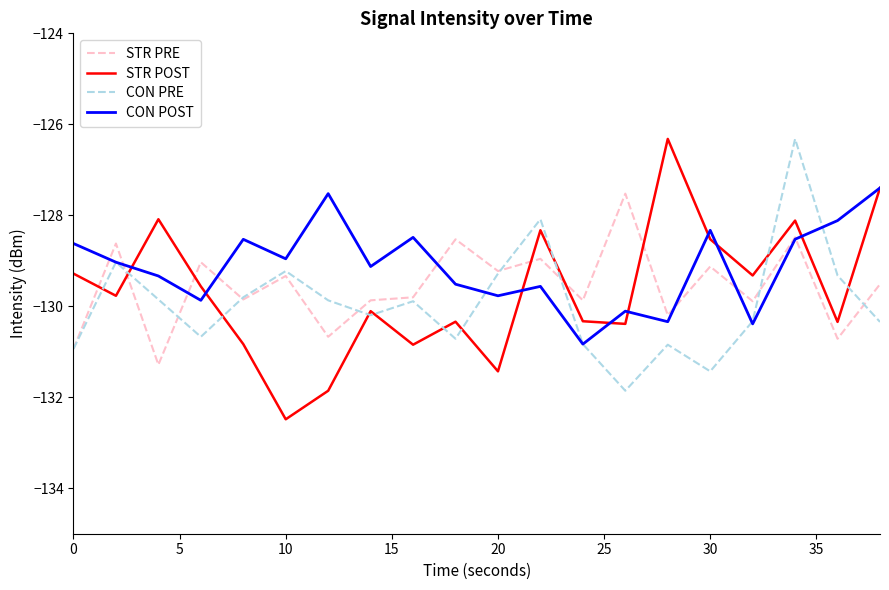

What are all the series names shown in the legend?

STR PRE, STR POST, CON PRE, CON POST